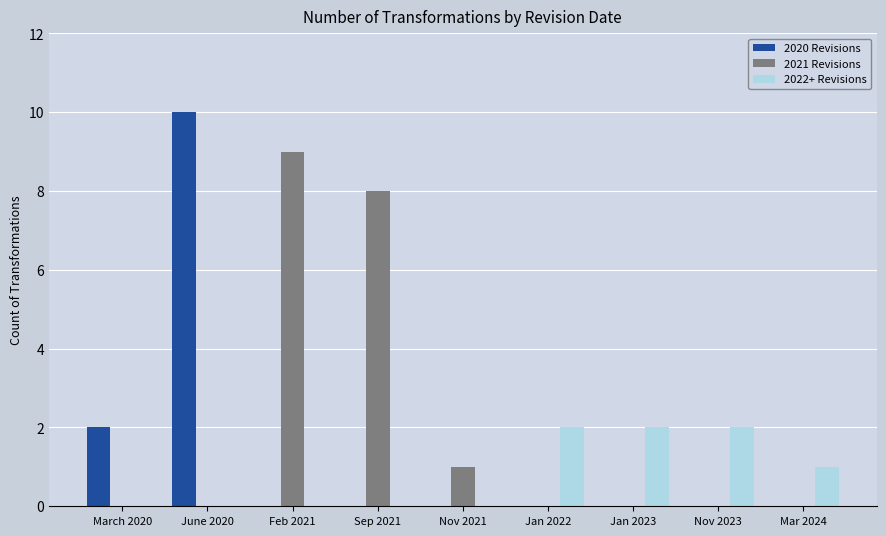

Which series has the largest total across all categories?

2021 Revisions